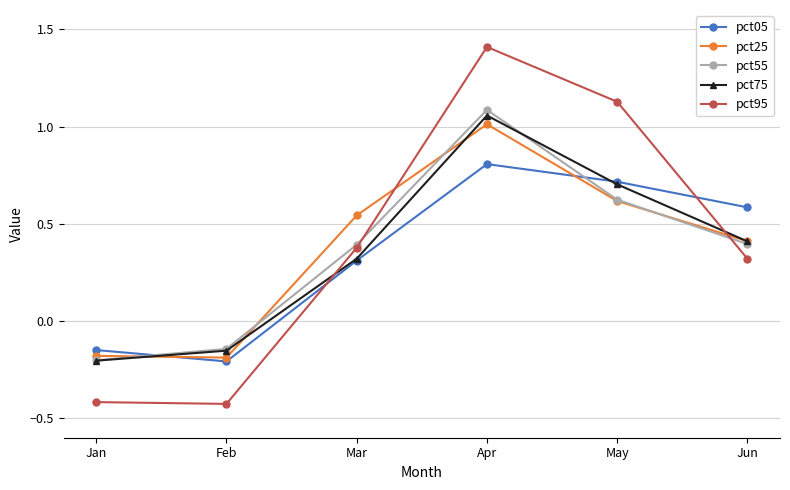

How many negative values does the pct75 series have?

2